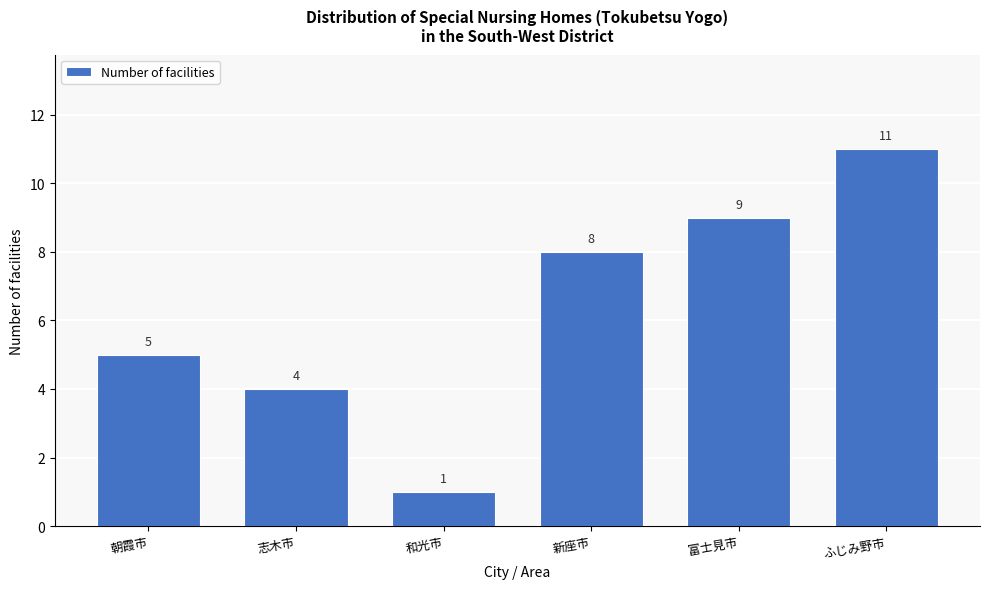

Reading right to left, transcribe all the data shown in this chart.

ふじみ野市=11	富士見市=9	新座市=8	和光市=1	志木市=4	朝霞市=5